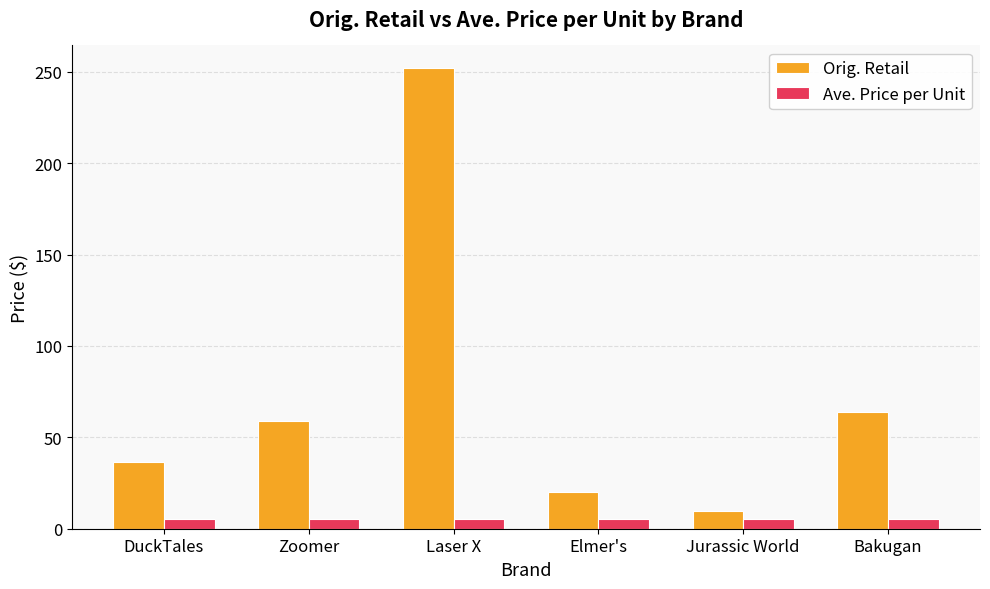

What is the difference between the second highest and second lowest values in the Orig. Retail series?

44.0